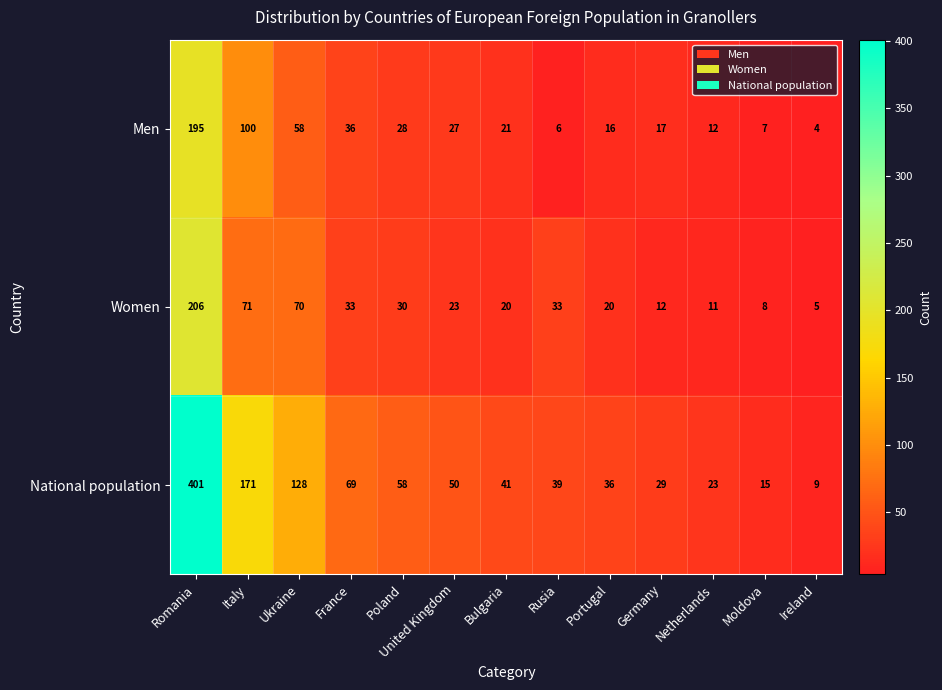

Which series has the widest spread of values?

National population